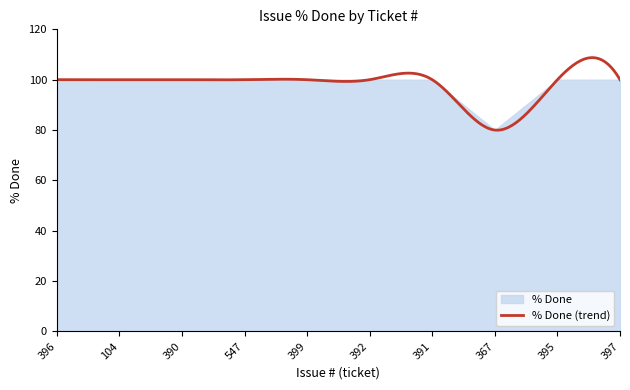

What is the change in value from 392 to 367?

-20